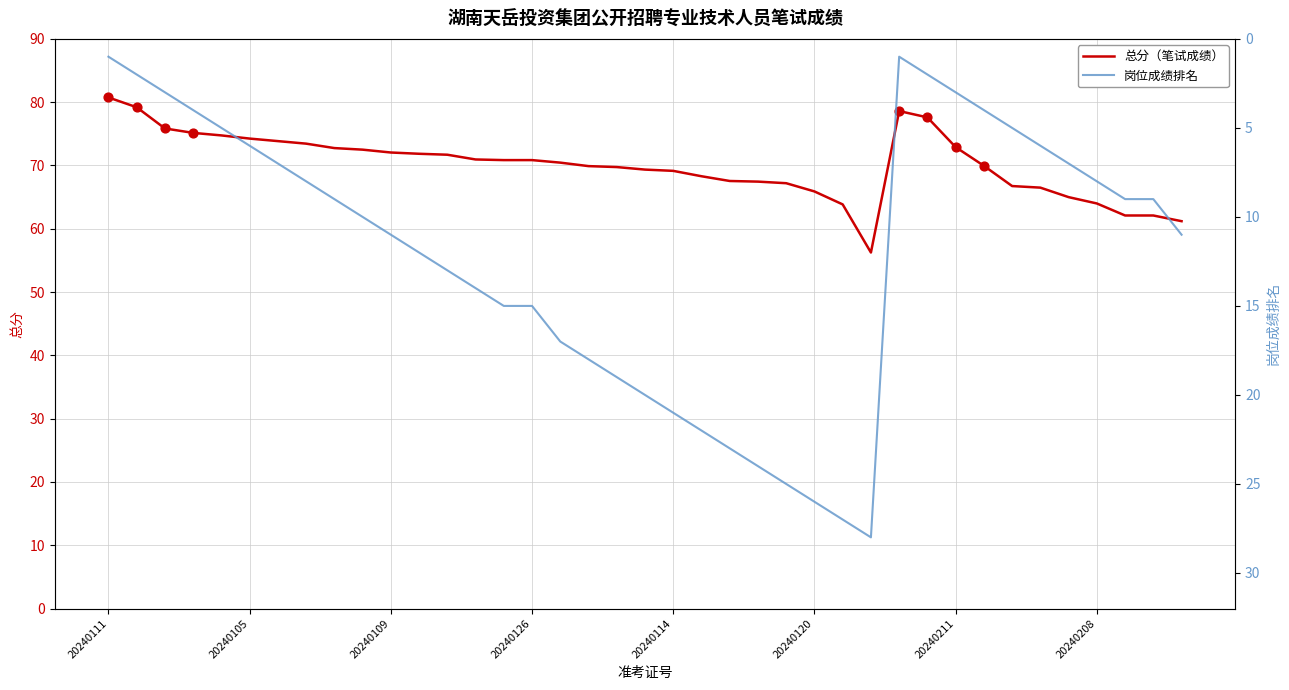

What are all the series names shown in the legend?

总分, 岗位成绩排名